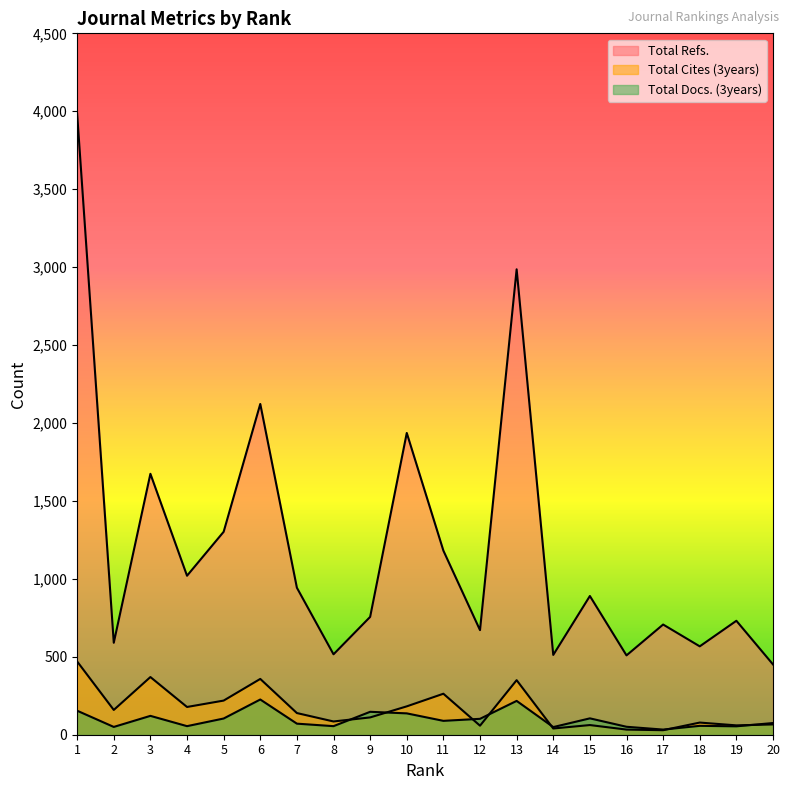

Is the value of Total Docs. (3years) at 19 greater than the value of Total Cites (3years) at 17?

Yes